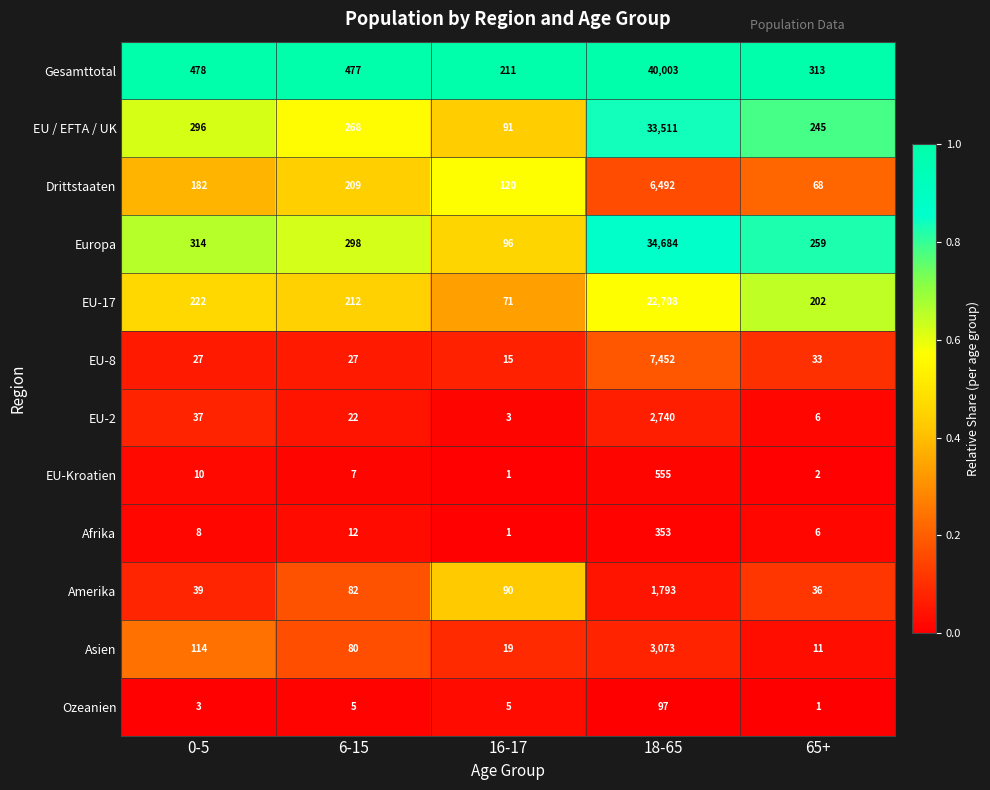

What is the maximum value shown in the chart?

40003